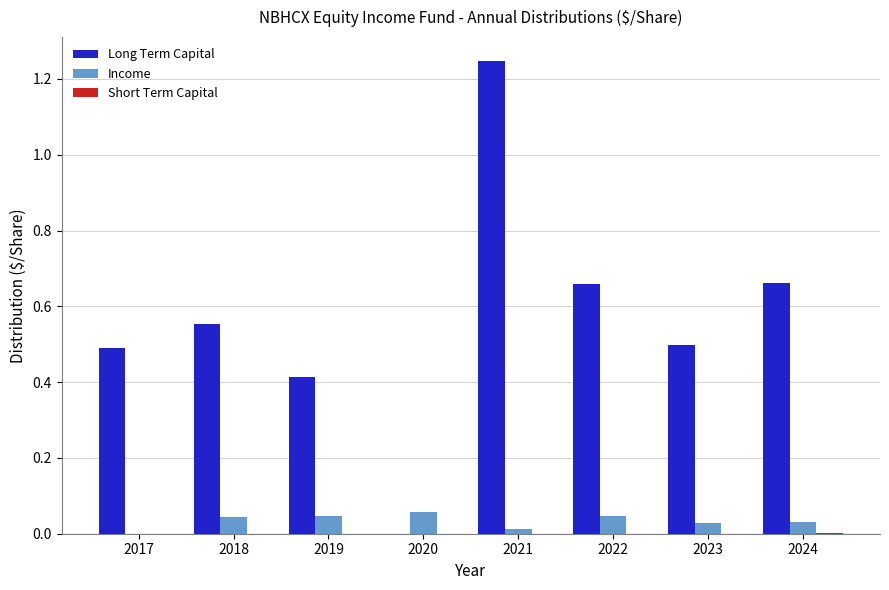

The value of Long Term Capital at 2024 is 0.3. True or false?

False